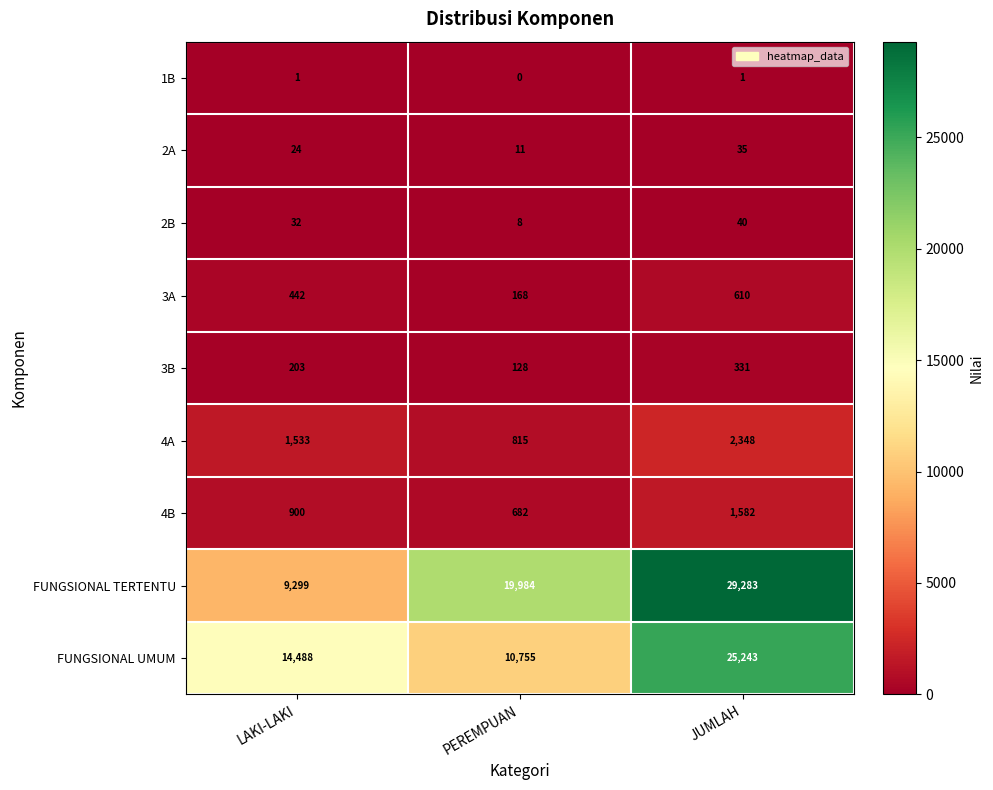

True or false: 3B has a value of 331 at JUMLAH.

True